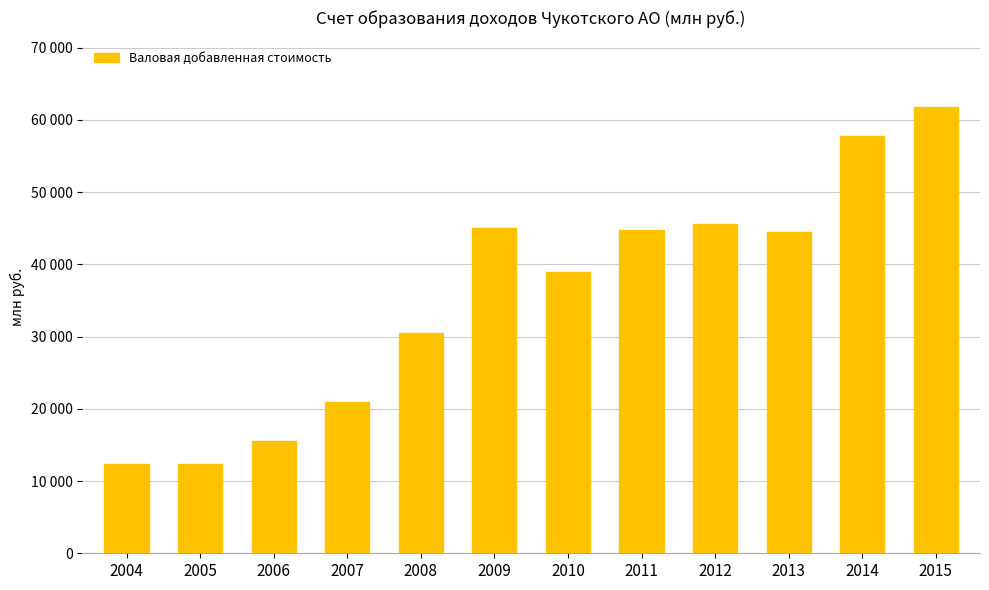

At which label does the data first exceed 44466?

2009